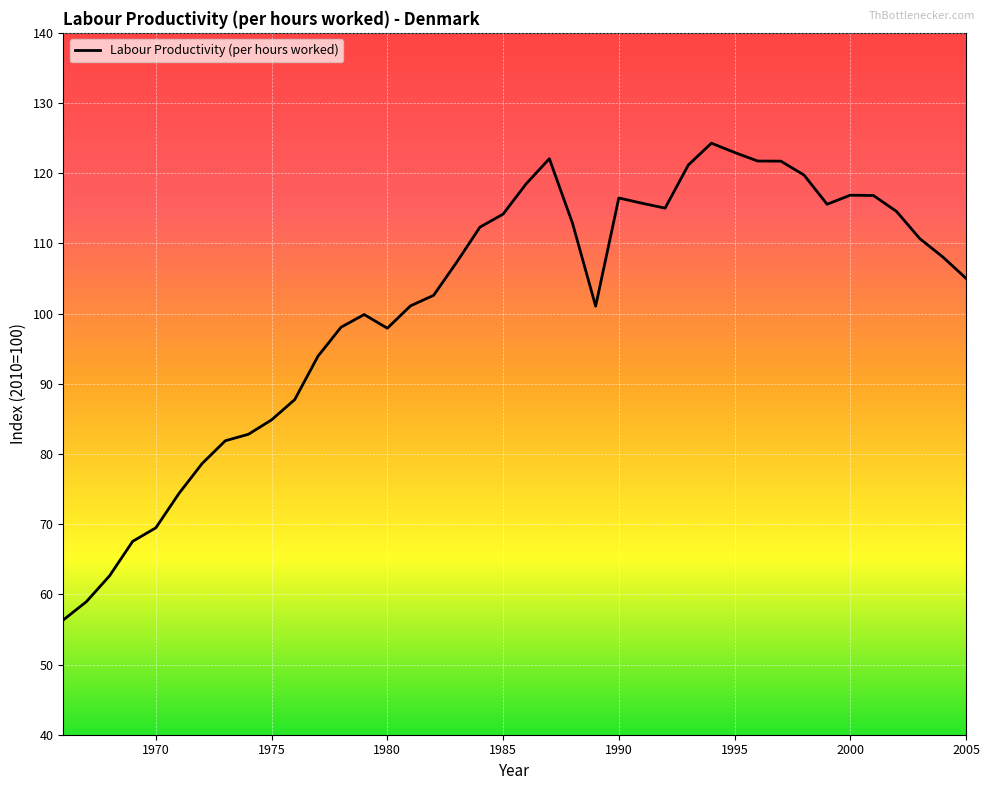

What is the difference between the maximum and minimum values?

67.9